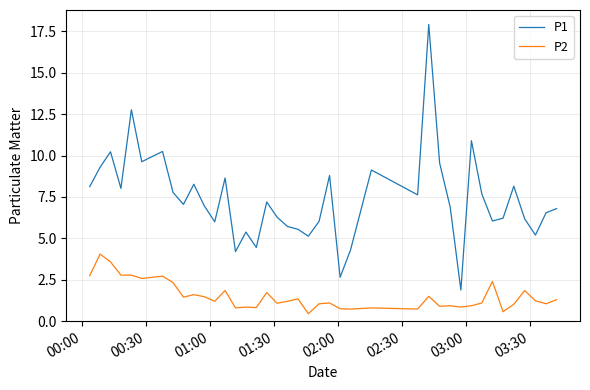

Which series has the largest range (max minus min)?

P1